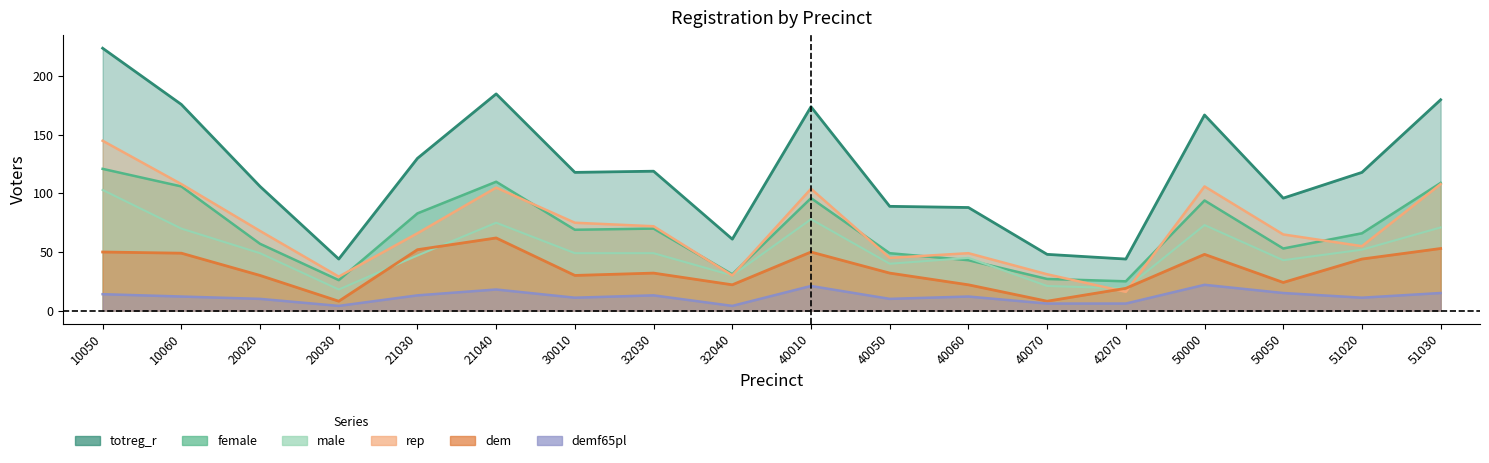

At which label is demf65pl closest to 13?

21030